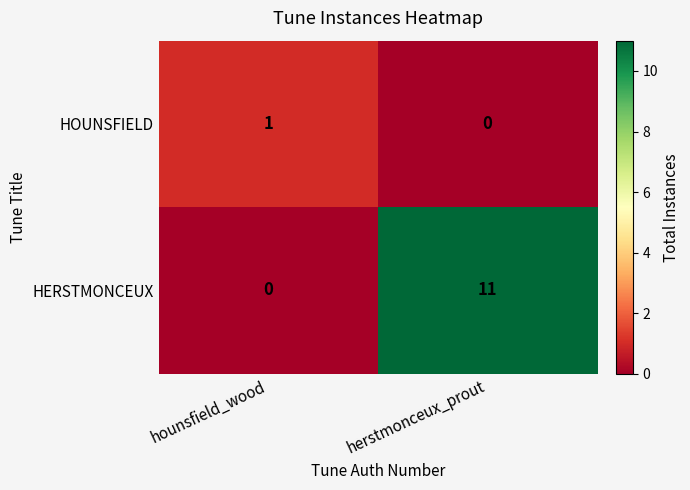

True or false: HERSTMONCEUX has a value of 0 at hounsfield_wood.

True